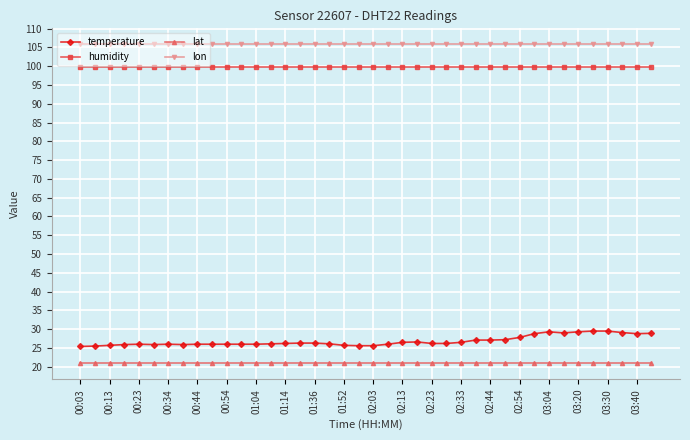

What is the smallest value displayed?

21.0